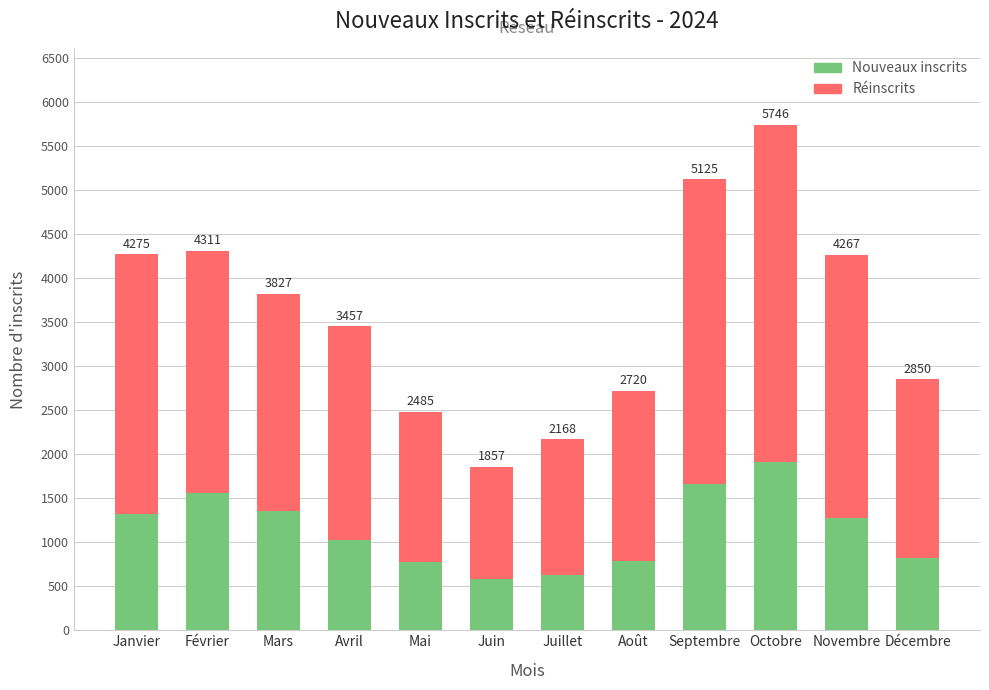

Does the chart contain any negative values?

No